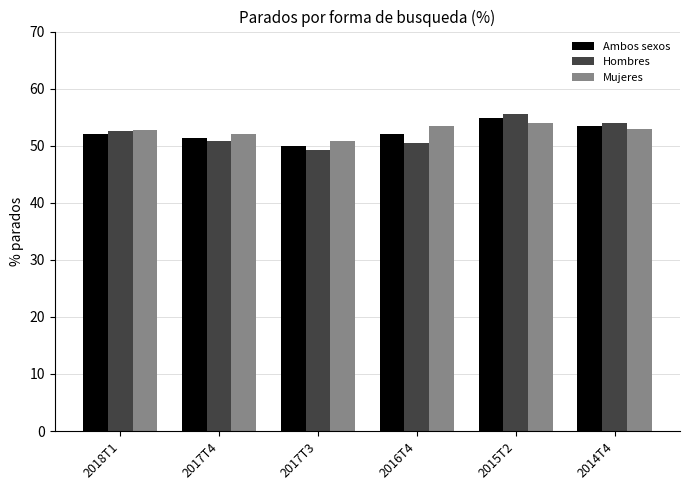

What is the maximum value shown in the chart?

55.6